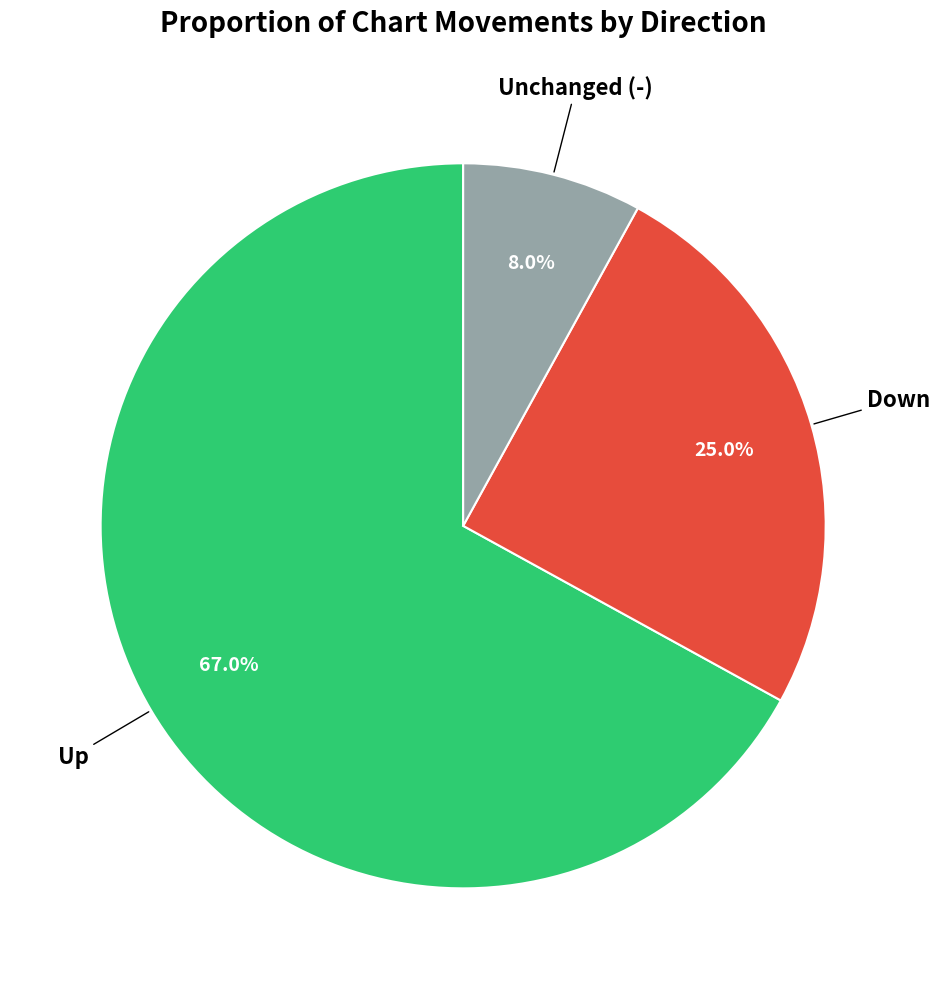

Is there a majority slice in this chart?

Yes